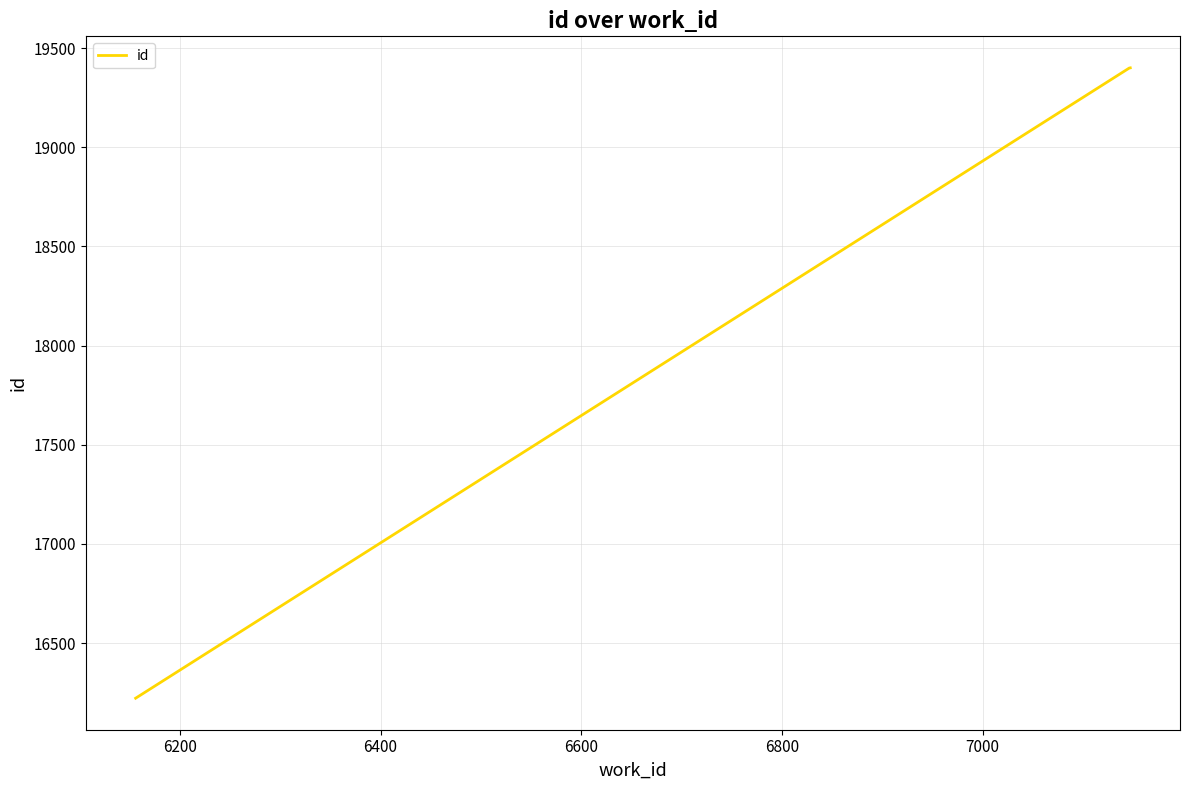

What is the difference between the maximum and minimum values?

3178